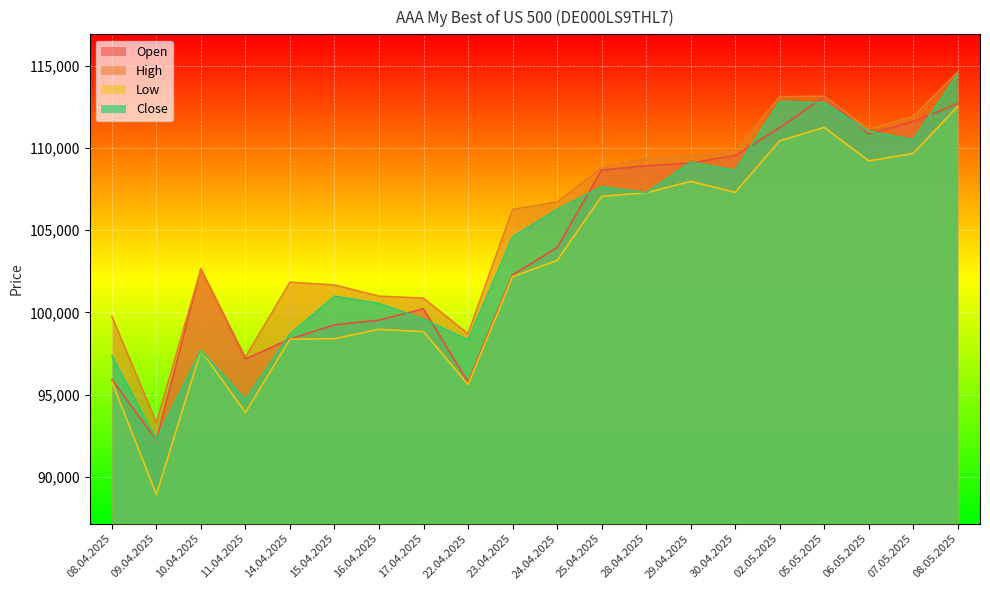

How many values in the High series exceed 106723?

9